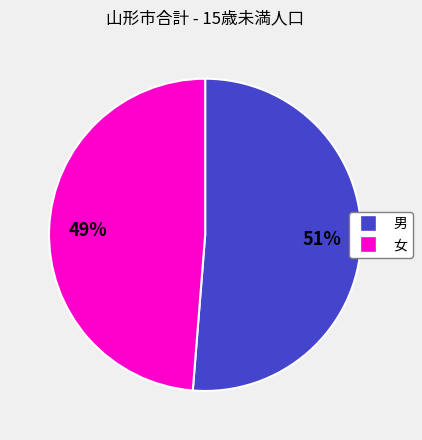

Count the number of slices in the pie.

2